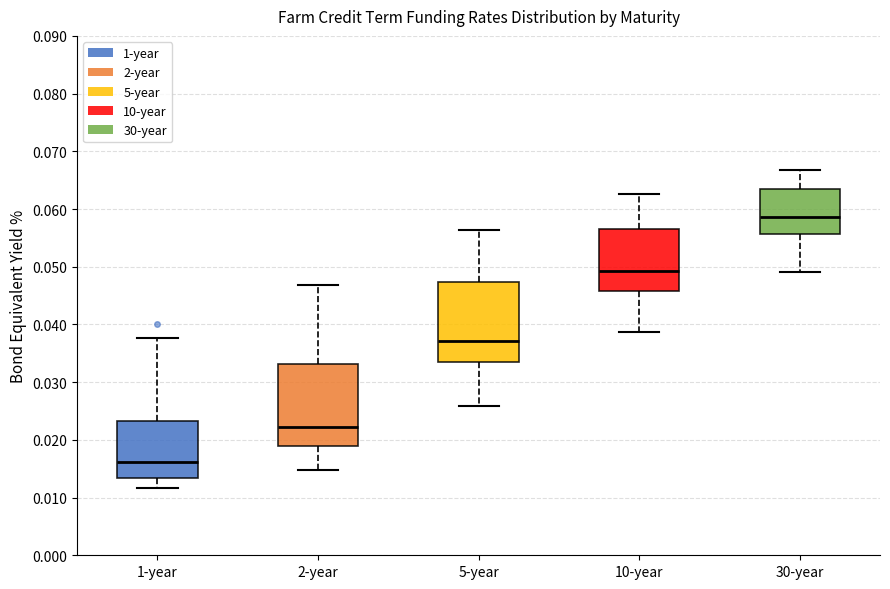

Reading left to right, transcribe this box plot: for each box, give where its median line is, the range the box spans, and where its two whiskers end, as read against the y-axis. The values are not printed on the chart, so give them approximately, as read against the axis.

1-year: median 0.016, box 0.013 to 0.023, whiskers 0.012 to 0.038
2-year: median 0.022, box 0.019 to 0.033, whiskers 0.015 to 0.047
5-year: median 0.037, box 0.034 to 0.047, whiskers 0.026 to 0.056
10-year: median 0.049, box 0.046 to 0.057, whiskers 0.039 to 0.063
30-year: median 0.059, box 0.056 to 0.063, whiskers 0.049 to 0.067